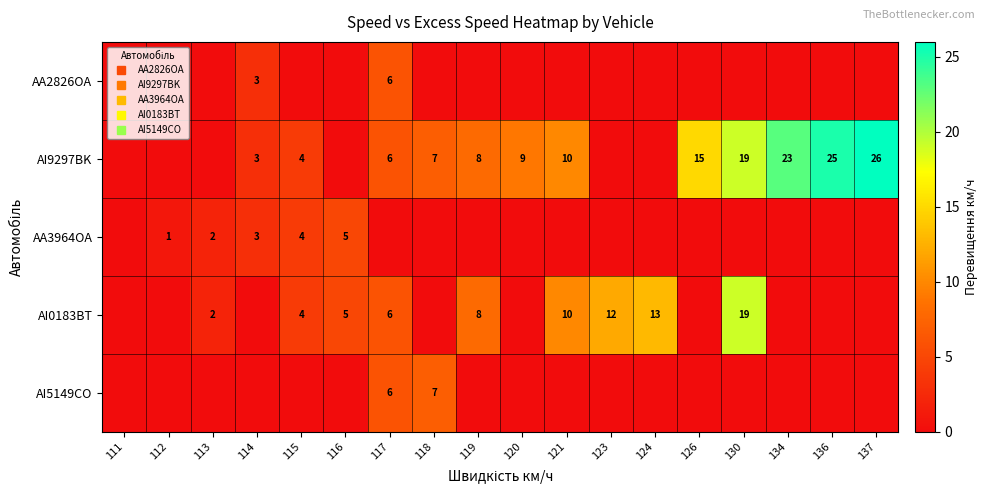

How many series are shown in this chart?

5